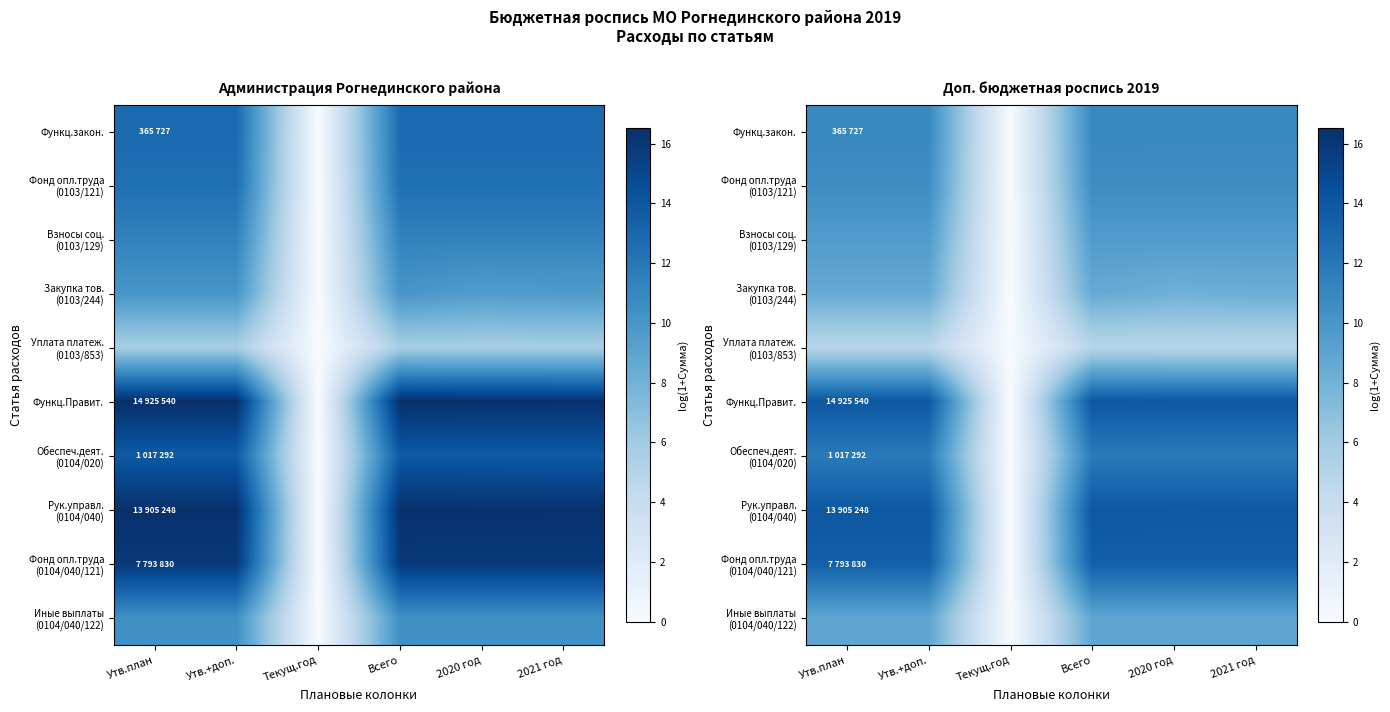

What is the total value across all series at 2021 год?

106.1